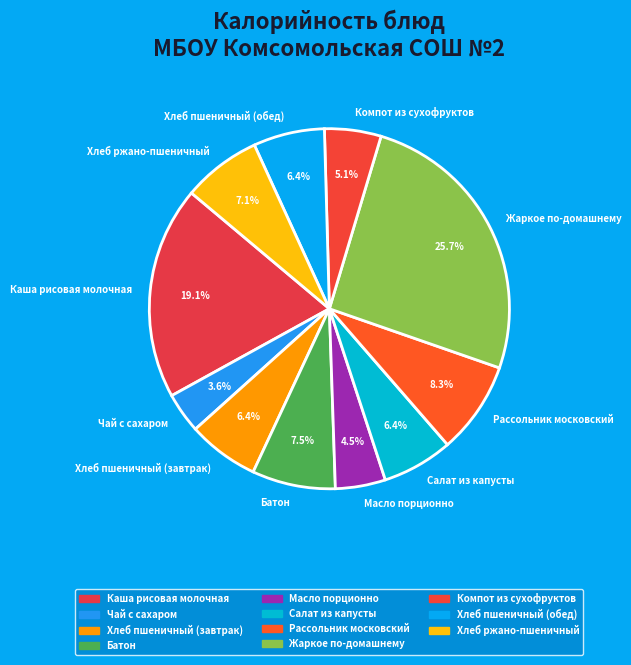

Combined, what portion of the pie is Хлеб пшеничный (завтрак) and Чай с сахаром?

10.0%